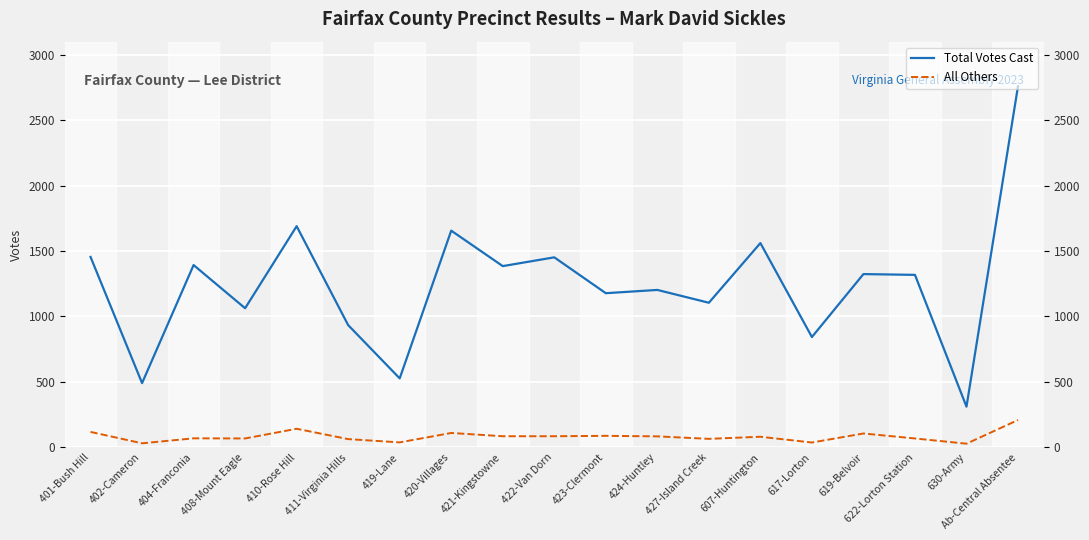

True or false: All Others and Total Votes Cast intersect in this chart.

False